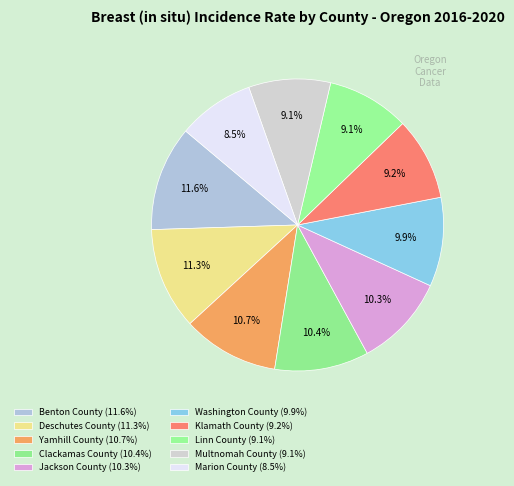

Which category has the biggest portion of the pie?

Benton County